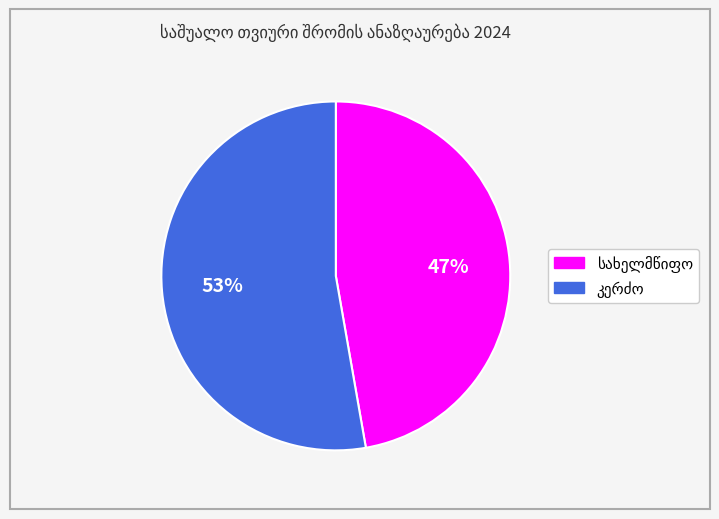

To the nearest percent, what is the difference between the largest and smallest slice percentages?

6%